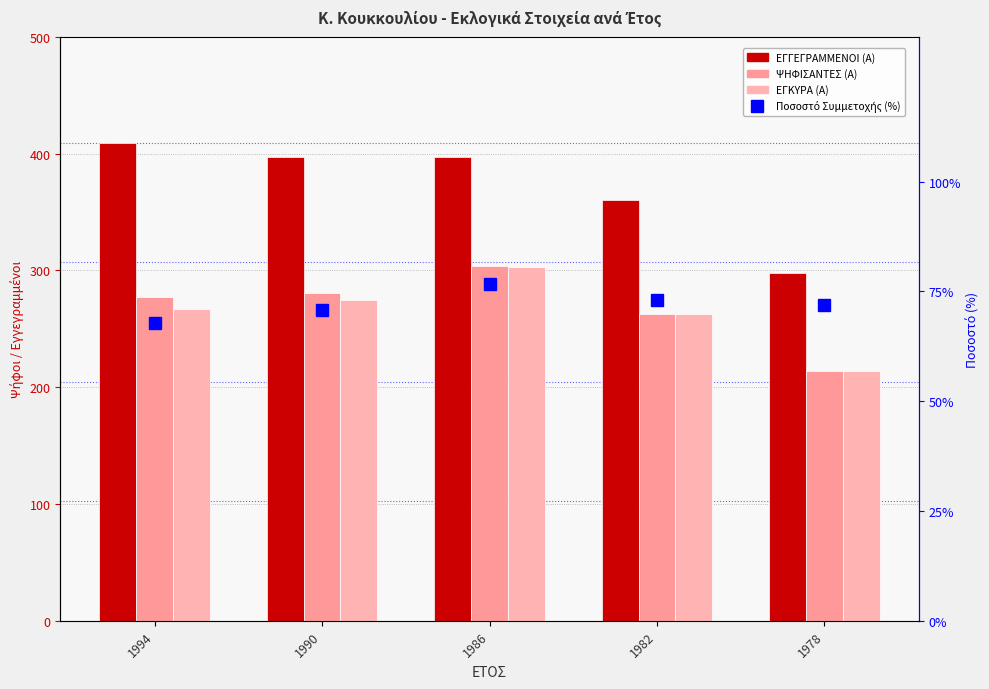

Reading left to right, list all the values displayed in this chart.

ΕΓΓΕΓΡΑΜΜΕΝΟΙ (Α): 409.0	397.0	397.0	360.0	298.0
ΨΗΦΙΣΑΝΤΕΣ (Α): 277.0	281.0	304.0	263.0	214.0
ΕΓΚΥΡΑ (Α): 267.0	275.0	303.0	263.0	214.0
Ποσοστό Συμμετοχής (%): 67.7	70.8	76.6	73.1	71.8